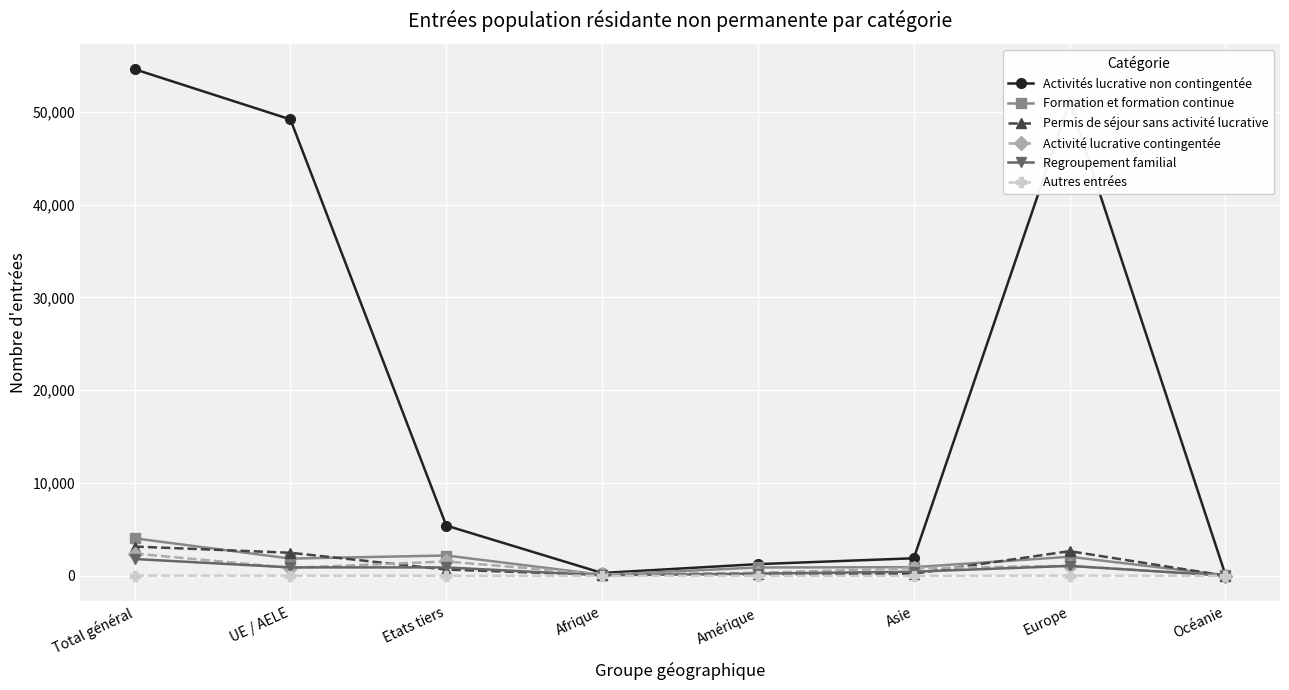

Is this an area chart (filled region under the line)?

No